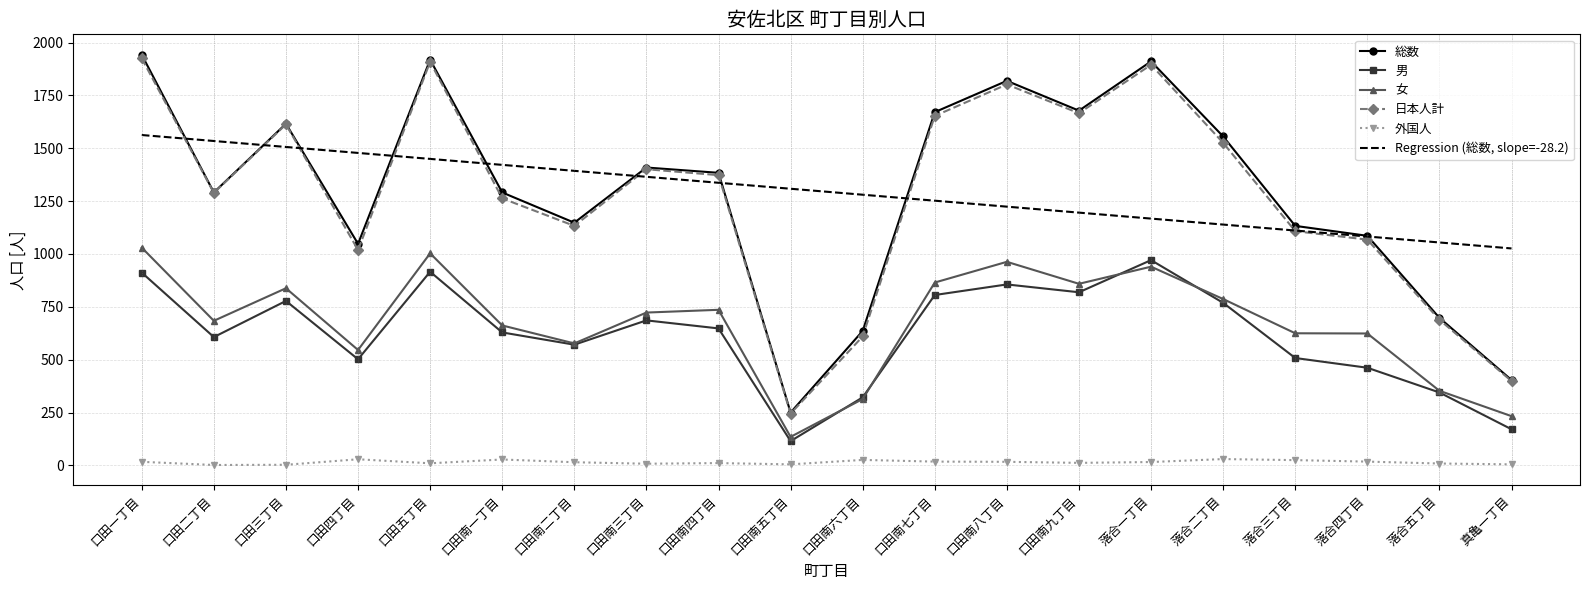

True or false: Regression (総数, slope=-28.2) and 外国人 intersect in this chart.

False